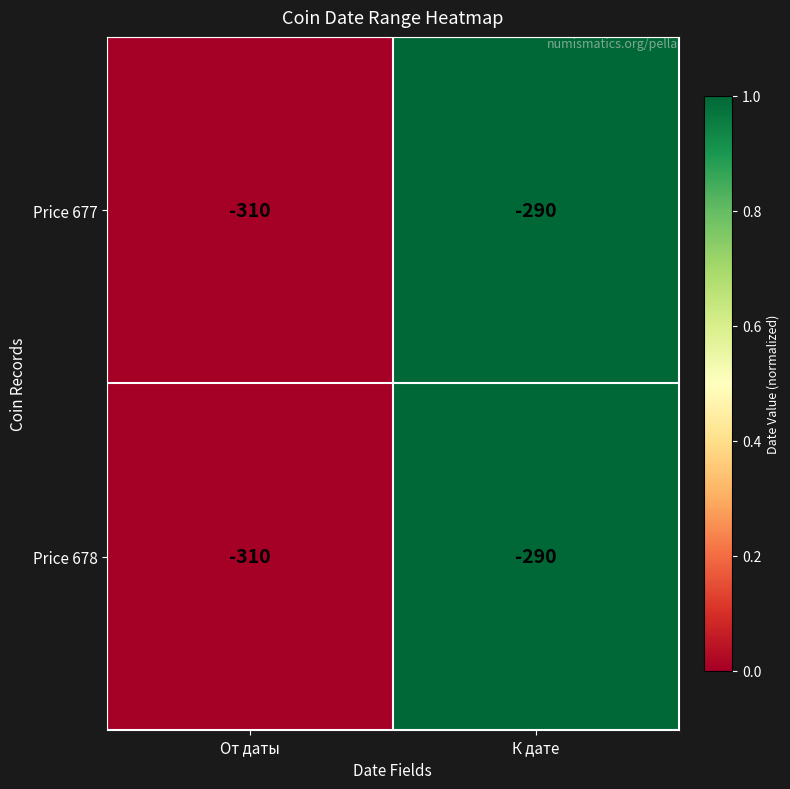

Where is Price 677 nearest to the value -300?

От даты